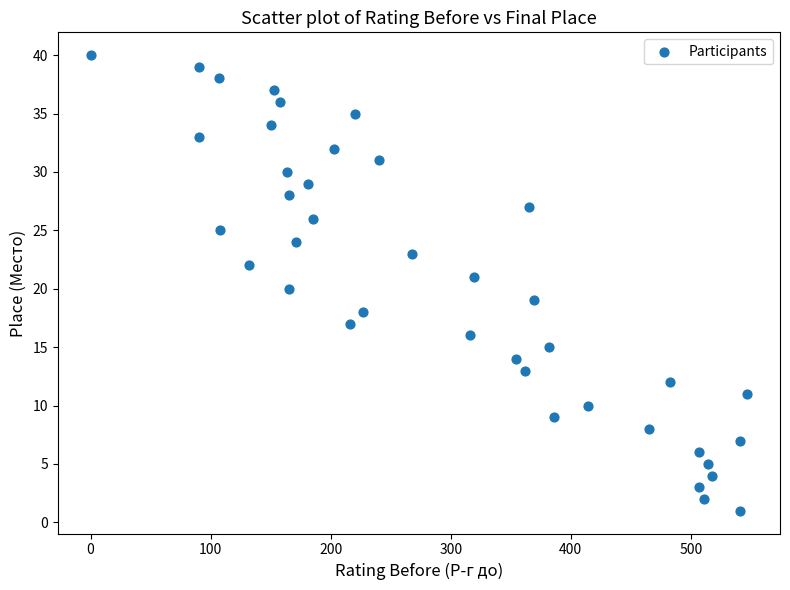

What is the range of X values (max minus min)?

547